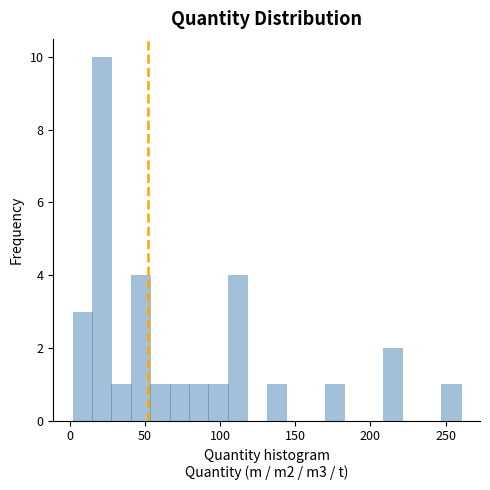

Around what value on the x-axis is the tallest bar? Give the approximate position of its centre, as read against the axis.

20